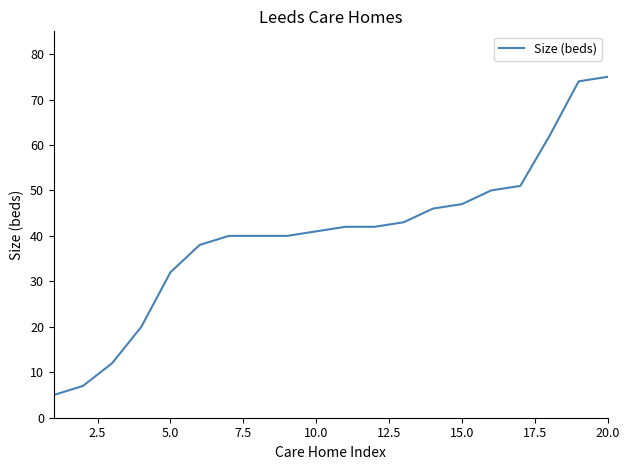

What is the difference between the maximum and minimum values?

70